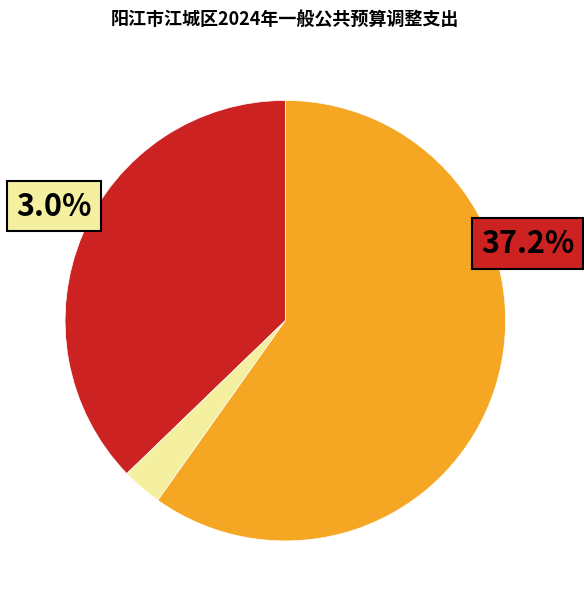

To the nearest percent, what is the difference between the largest and smallest slice percentages?

57%